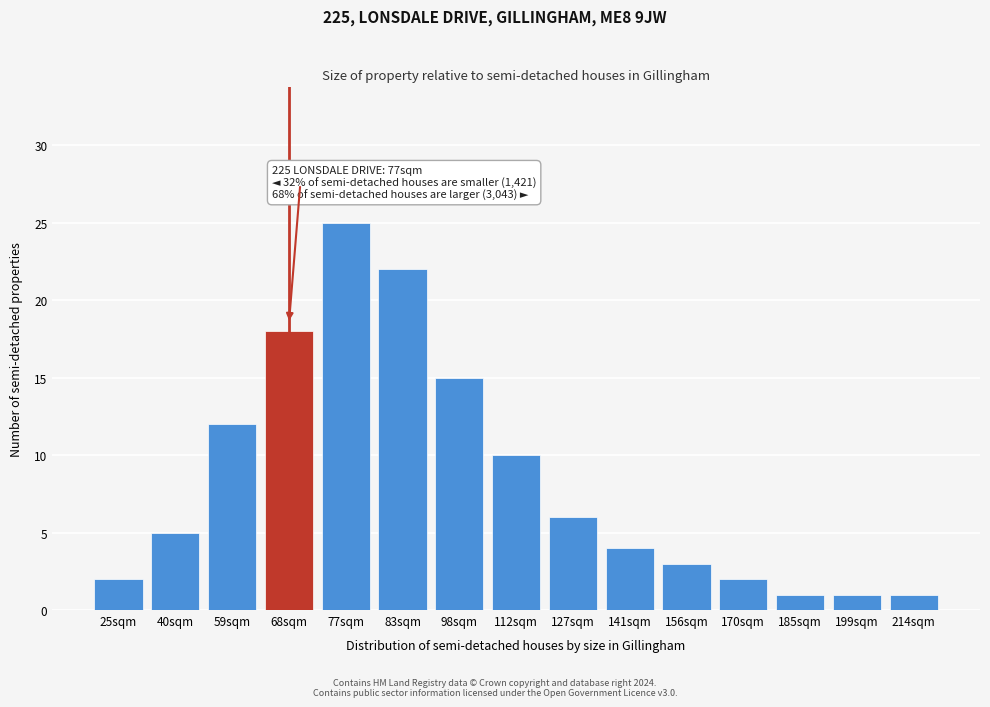

Reading left to right, transcribe all the data shown in this chart.

25sqm=2	40sqm=5	59sqm=12	68sqm=18	77sqm=25	83sqm=22	98sqm=15	112sqm=10	127sqm=6	141sqm=4	156sqm=3	170sqm=2	185sqm=1	199sqm=1	214sqm=1